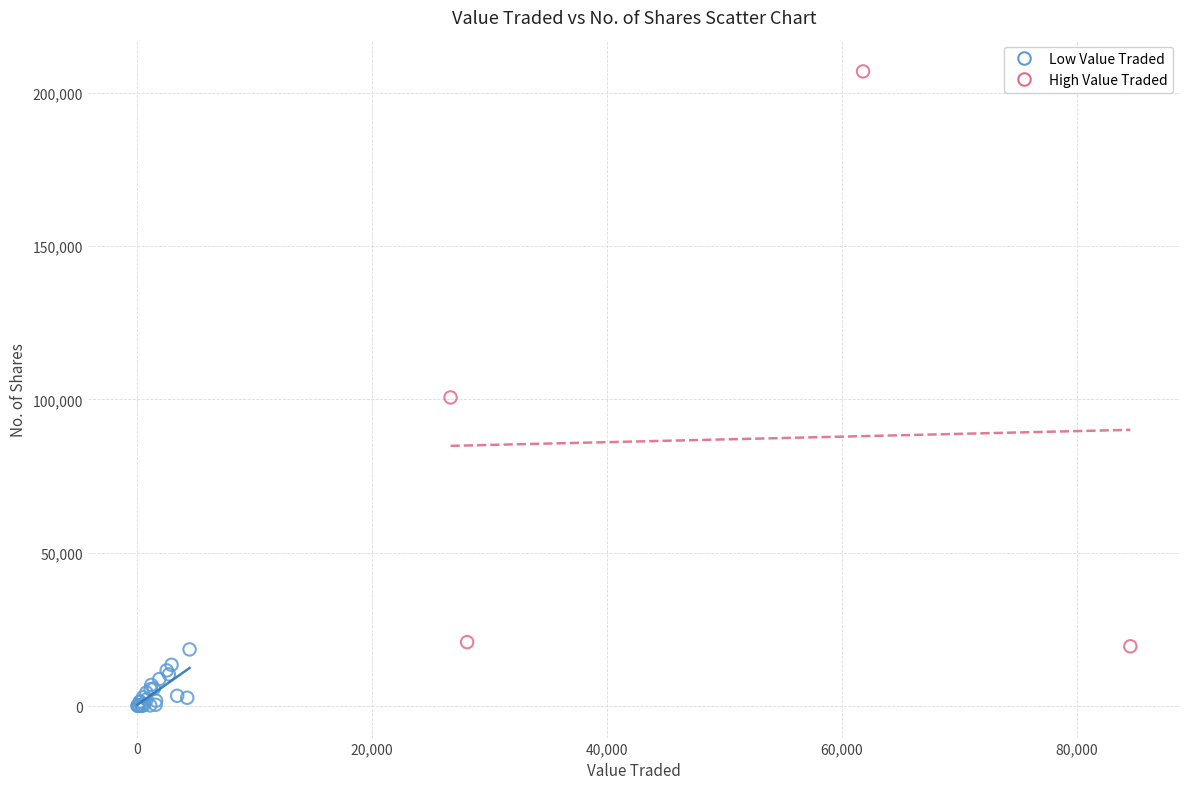

Which series reaches the maximum Y coordinate?

High Value Traded